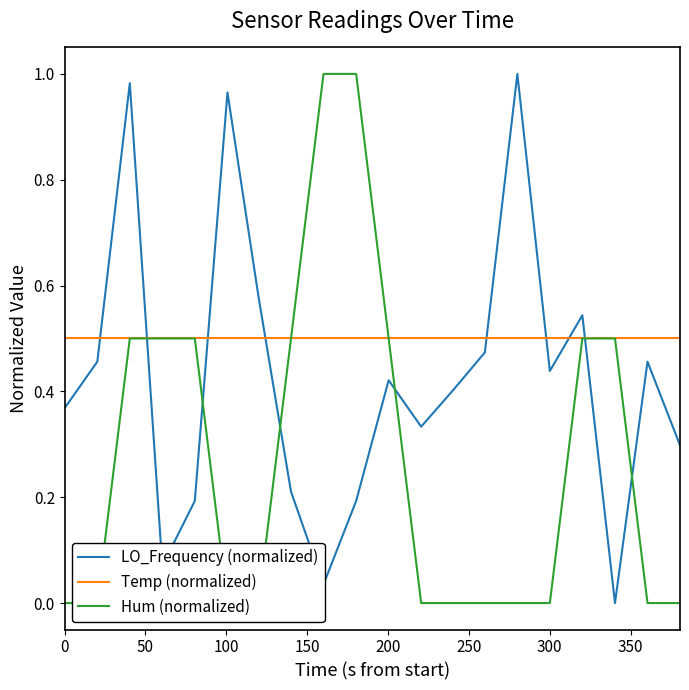

True or false: Hum (normalized) and Temp (normalized) cross at least once.

False